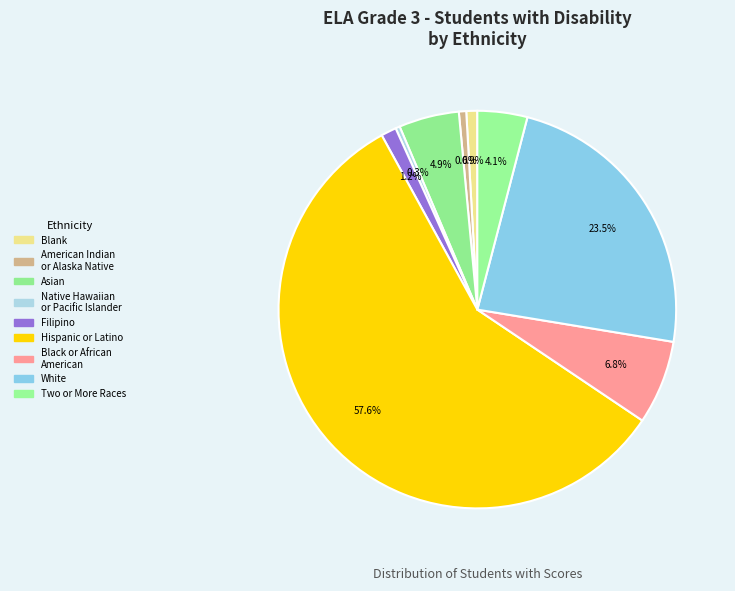

To the nearest percent, what is the difference between the largest and smallest slice percentages?

57%